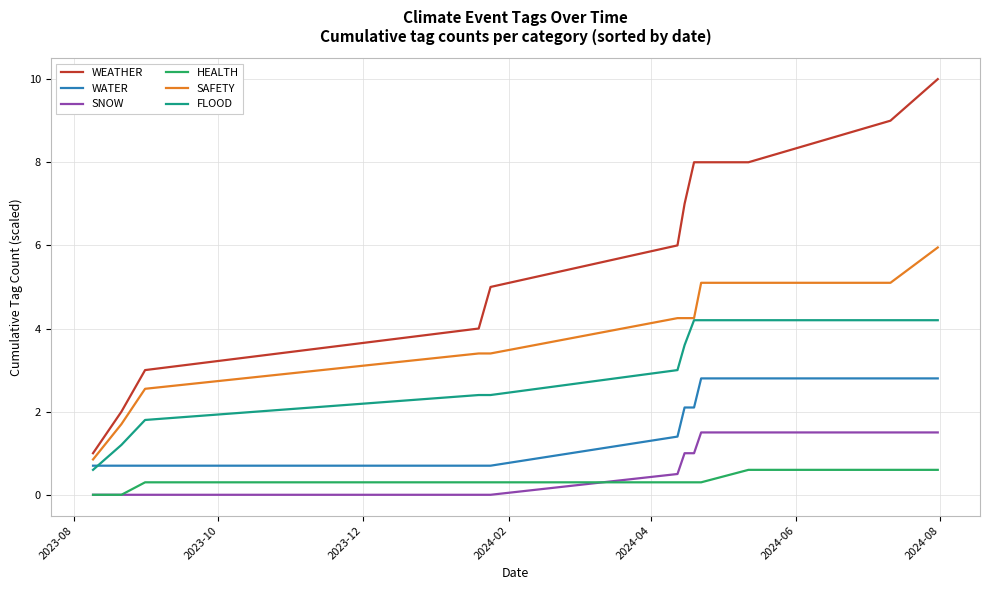

True or false: WEATHER and HEALTH cross at least once.

False